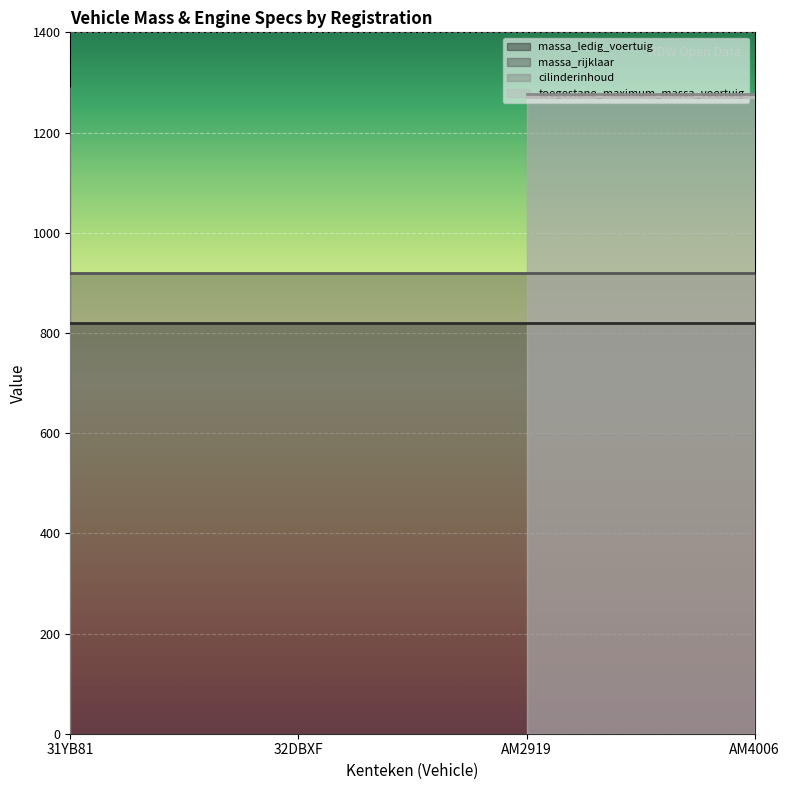

Where is the first local minimum for cilinderinhoud?

32DBXF